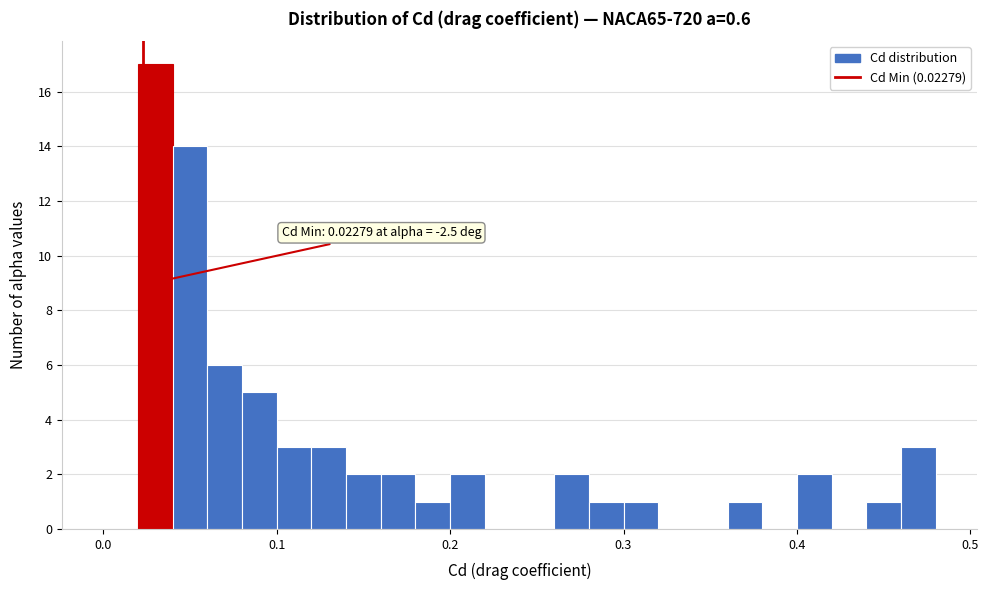

Around what value on the x-axis is the tallest bar? Give the approximate position of its centre, as read against the axis.

0.03